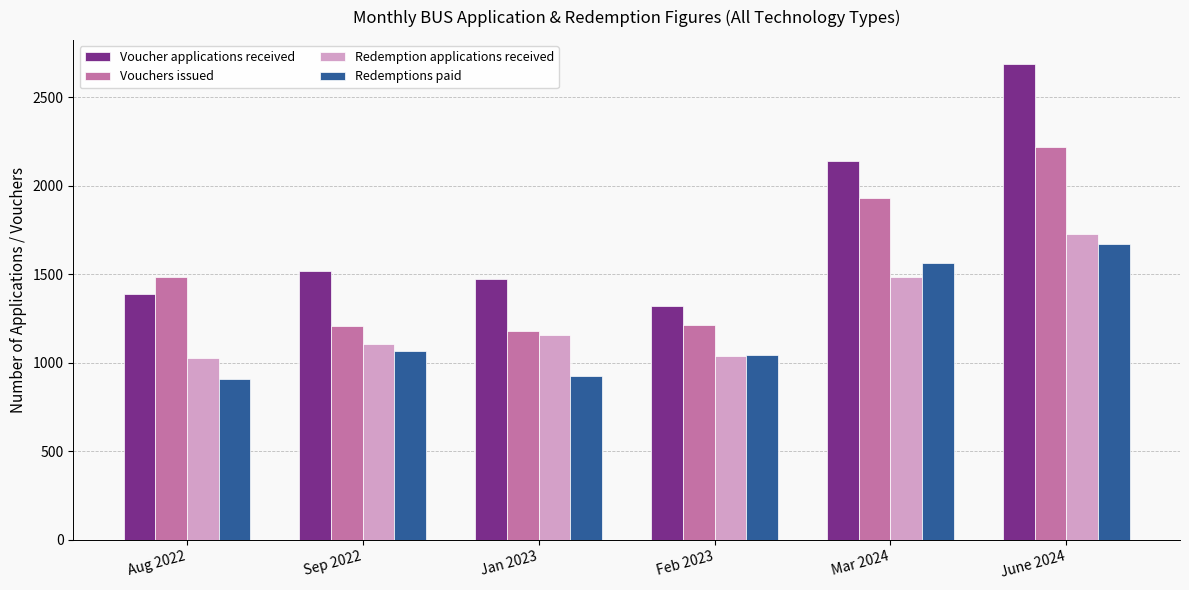

What are all the series names shown in the legend?

Voucher applications received, Vouchers issued, Redemption applications received, Redemptions paid